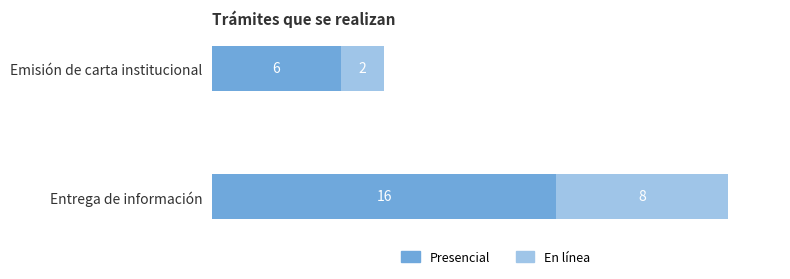

How many categories are shown in the chart?

2